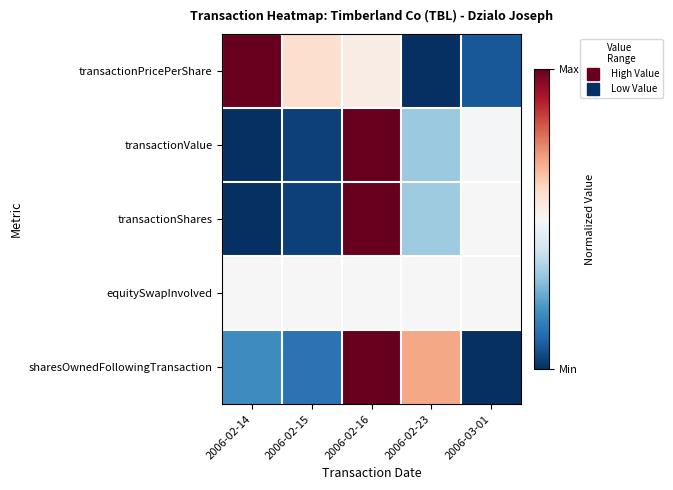

Which series has the widest spread of values?

transactionPricePerShare